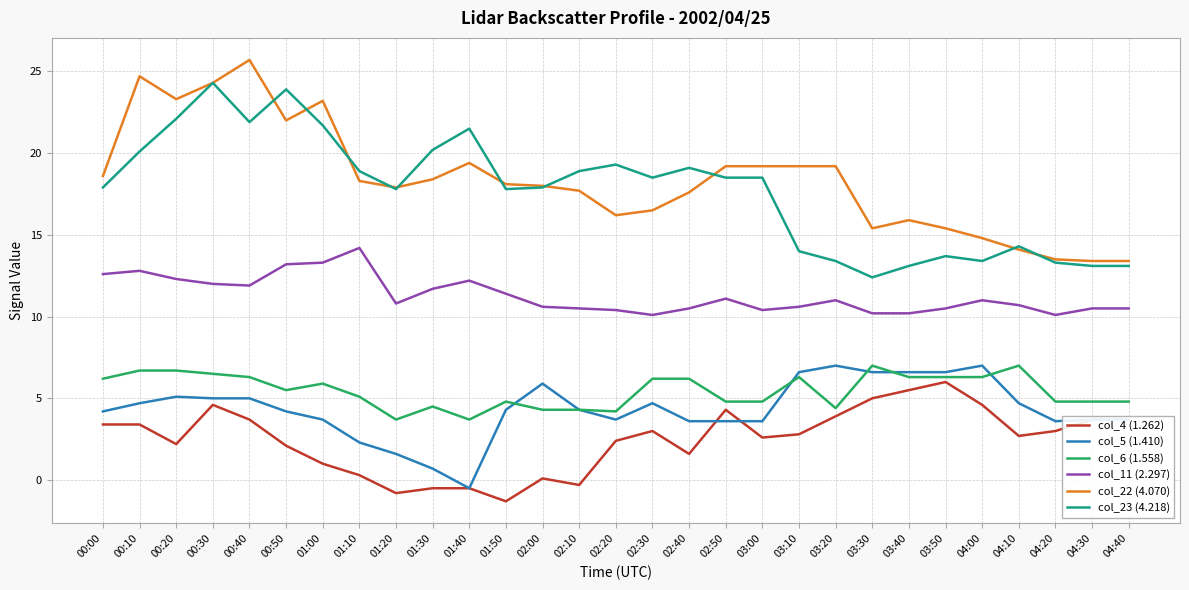

True or false: col_22 (4.070) and col_6 (1.558) cross at least once.

False